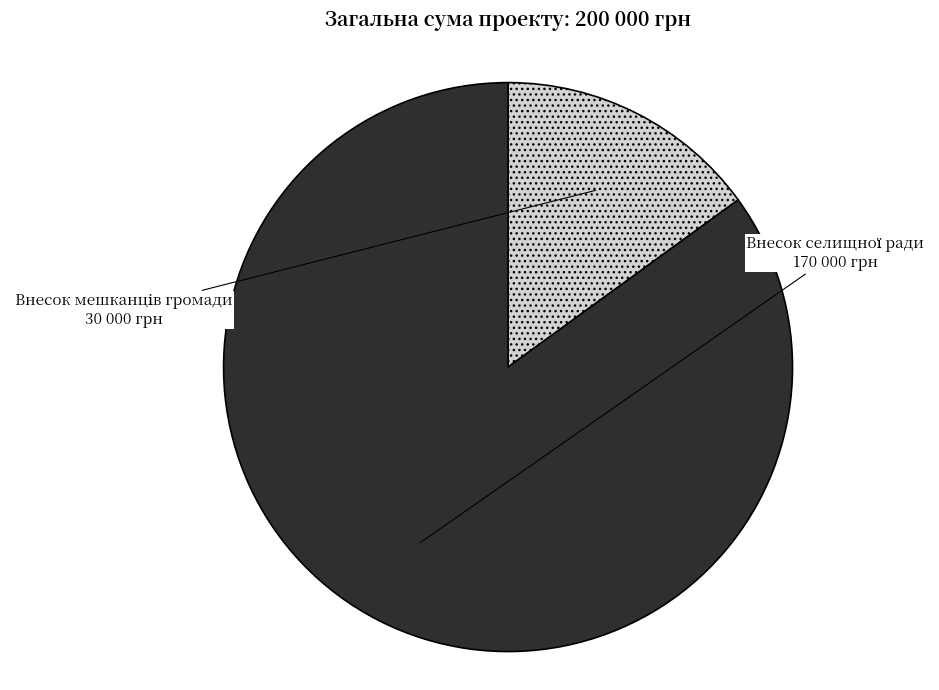

Is there any slice that represents more than half of the pie?

Yes